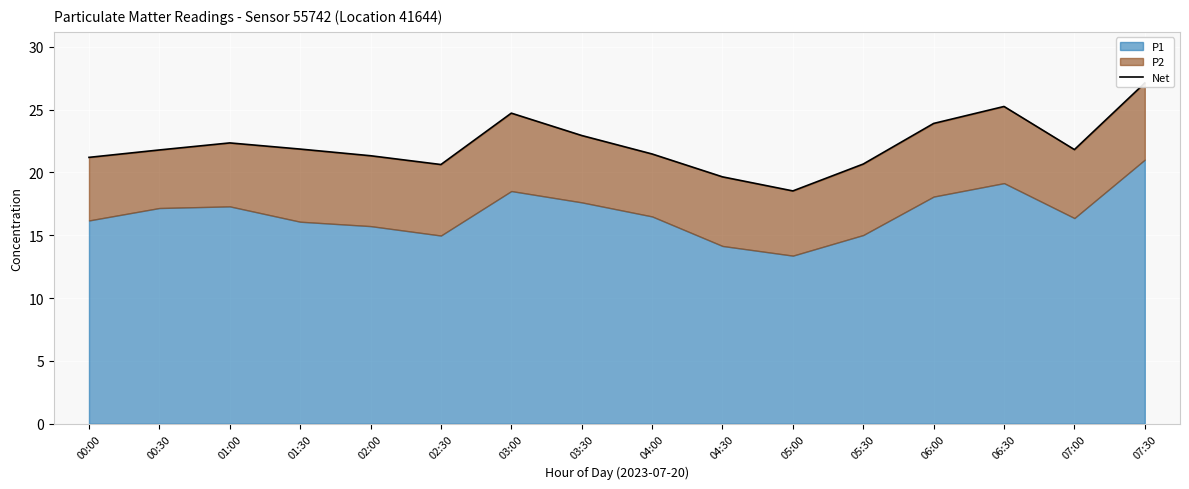

What is the minimum value shown in the chart?

18.5